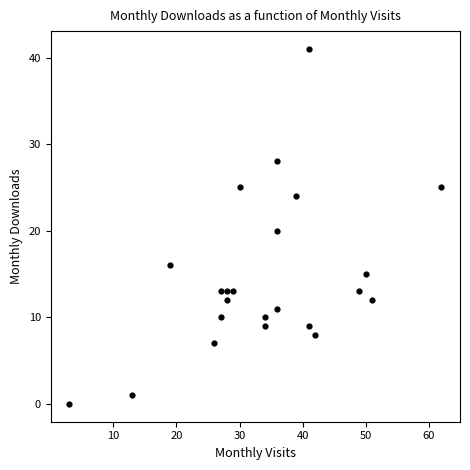

What is the range of Y values (max minus min)?

41